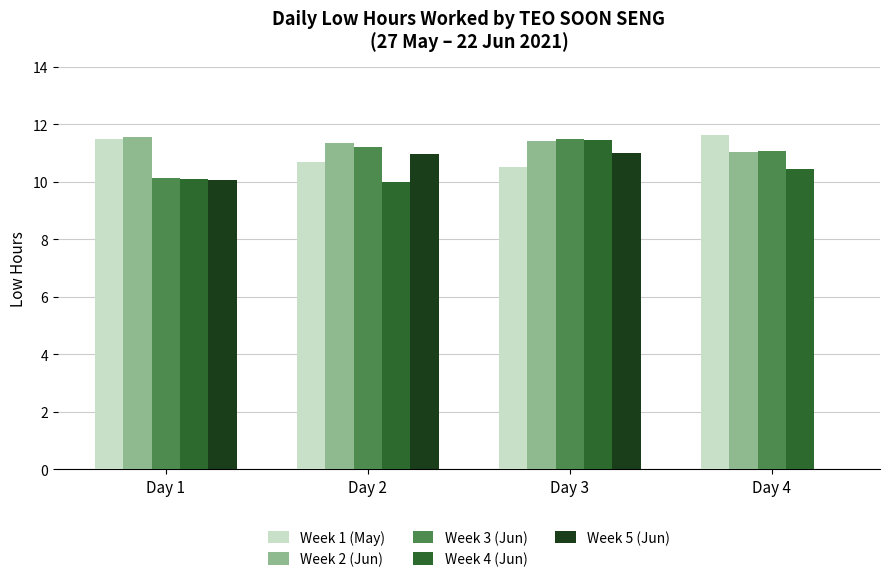

What is the total value across all series at Day 1?

53.3